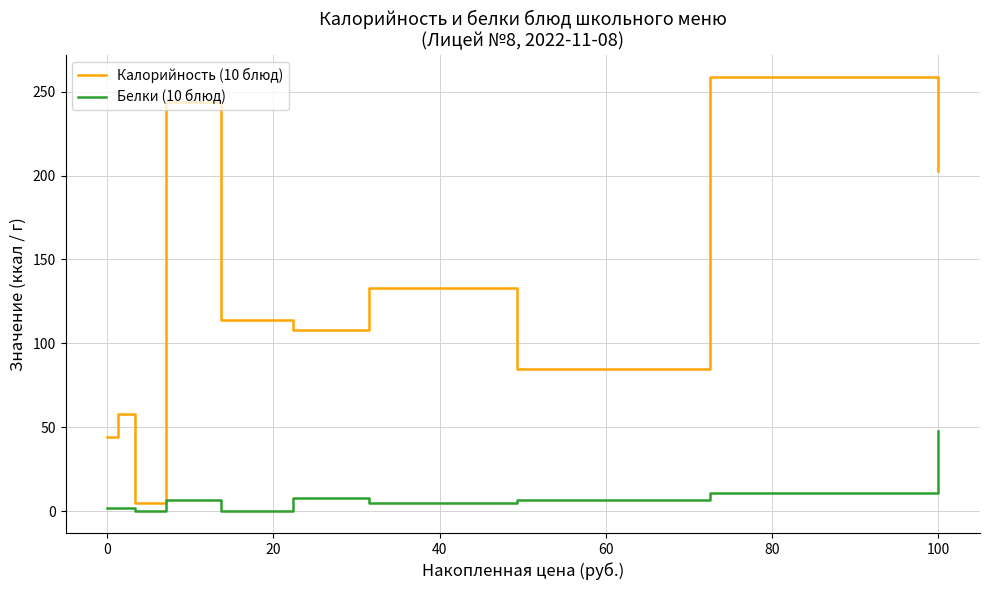

Count the number of data series in this chart.

2